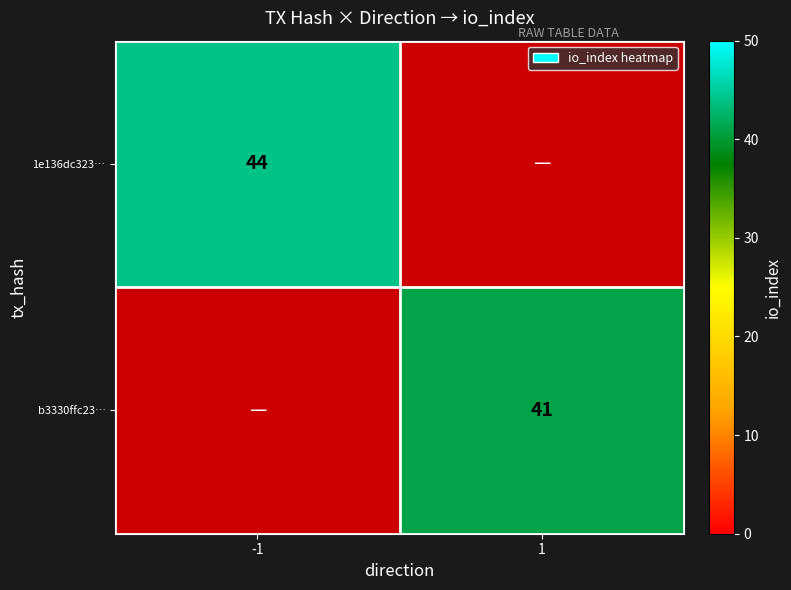

The 1e136dc323… series shows -16 at 1. True or false?

False